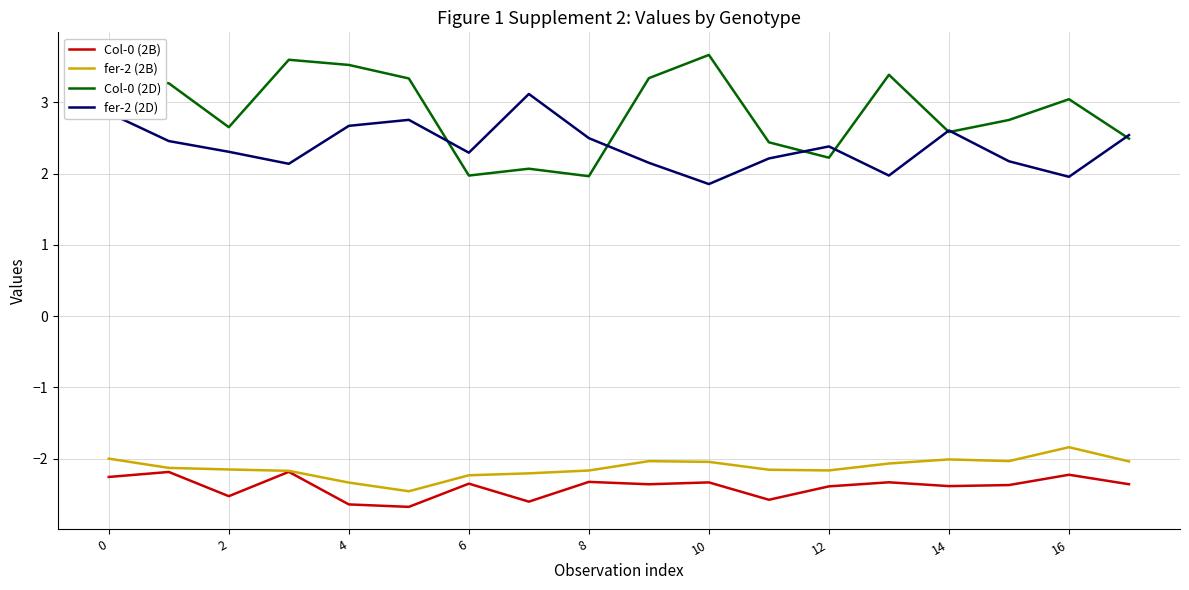

In fer-2 (2D), how many points are higher than both neighbors (excluding endpoints)?

4